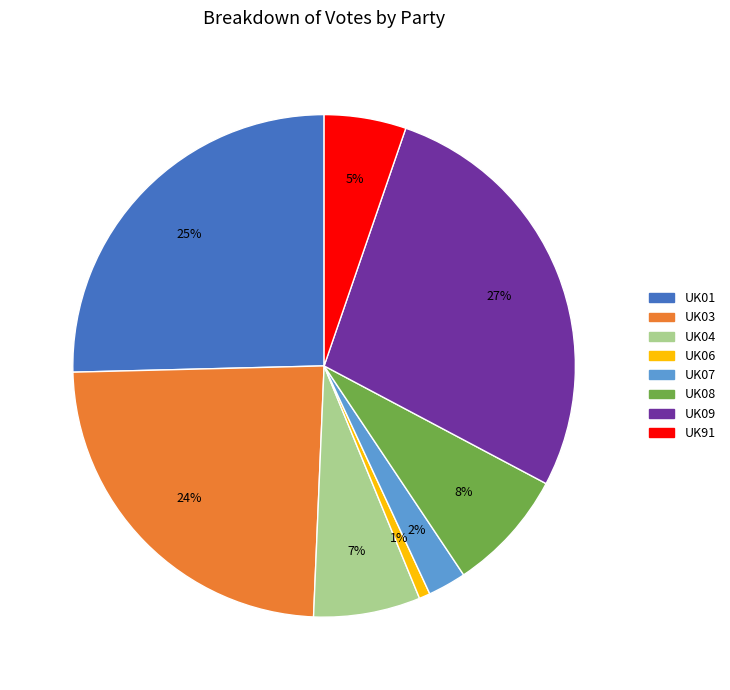

Combined, do UK01 and UK09 account for over 50%?

Yes